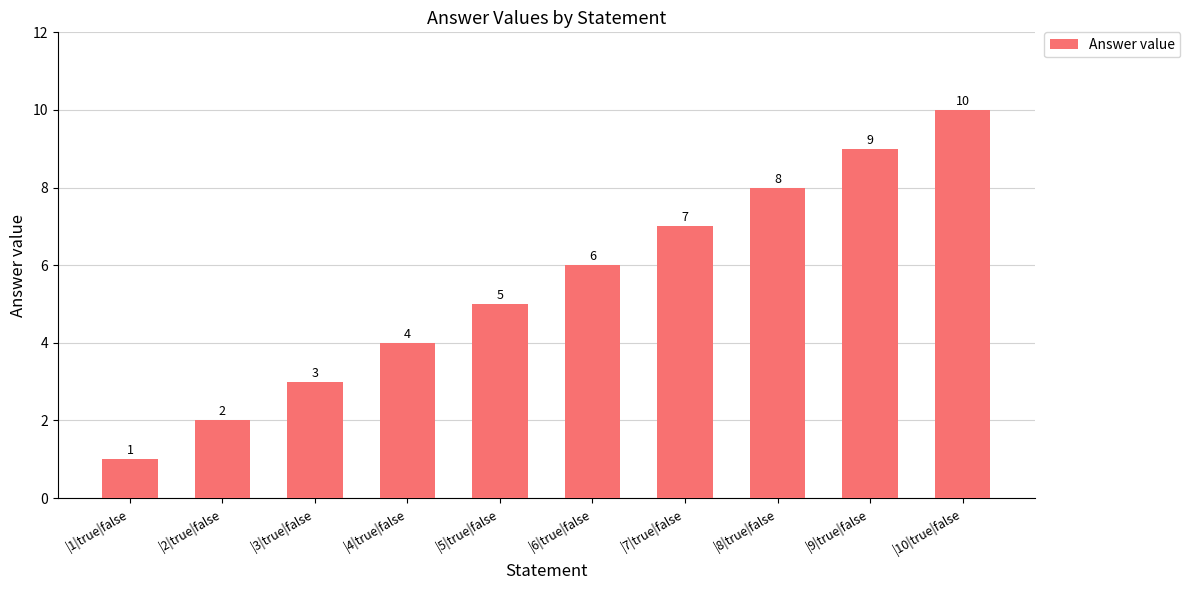

What is the value of the 10th bar from the left?

10